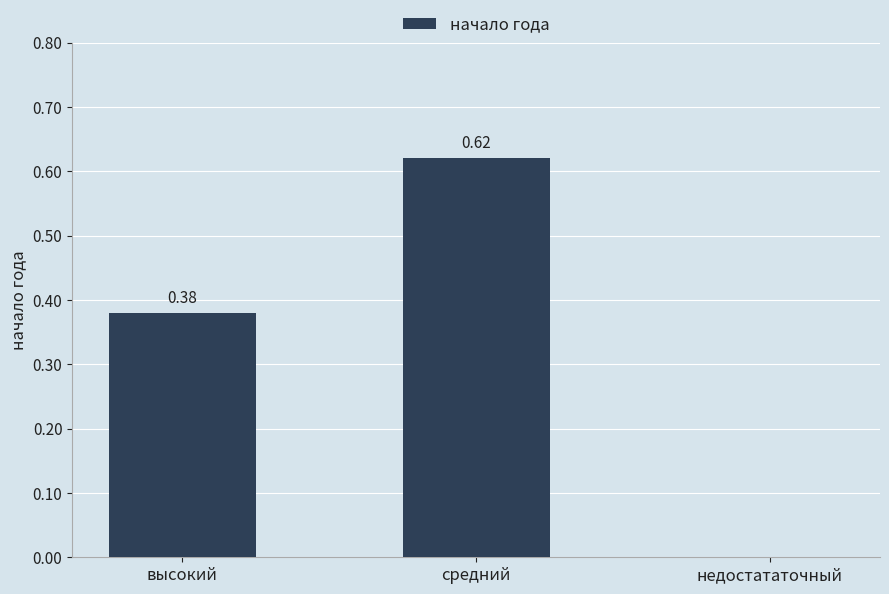

Which category has the highest value across all series?

средний